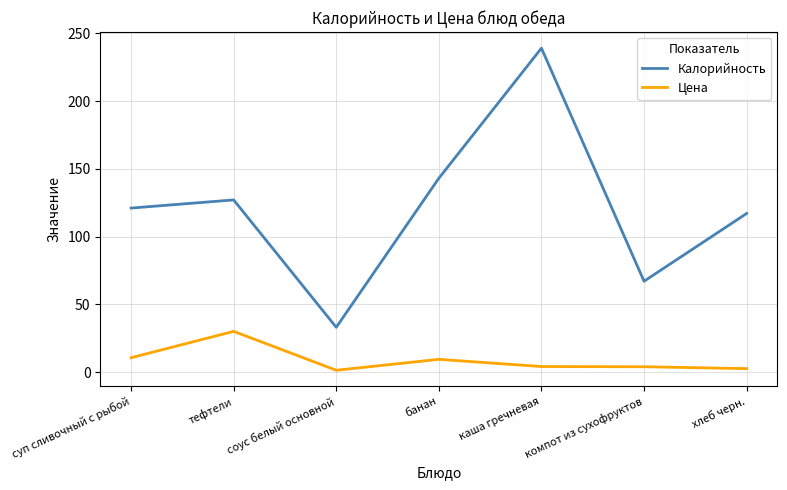

How many lines are shown in the chart?

2